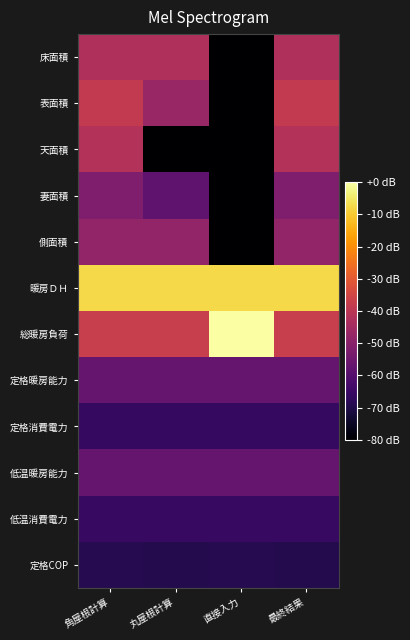

Which label corresponds to the smallest value in the chart?

直接入力